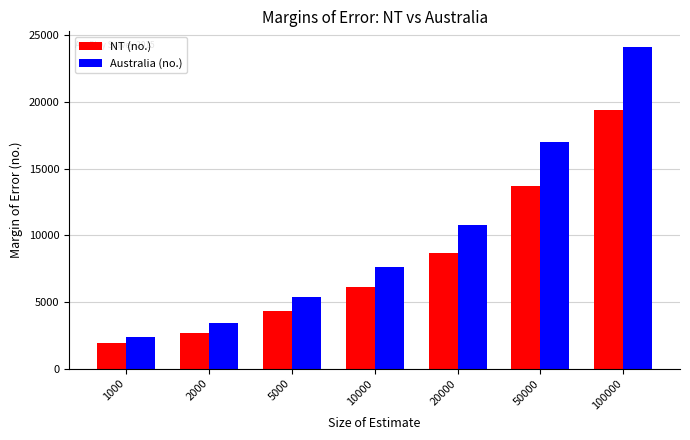

Reading left to right, list all the values displayed in this chart.

NT (no.): 1000=1900	2000=2700	5000=4300	10000=6100	20000=8700	50000=13700	100000=19400
Australia (no.): 1000=2400	2000=3400	5000=5400	10000=7600	20000=10800	50000=17000	100000=24100